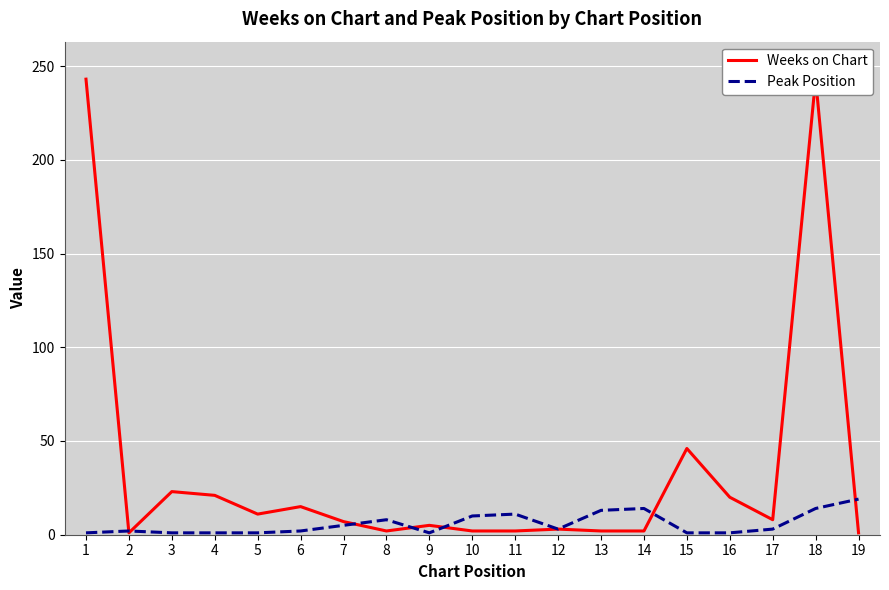

What is the difference between the second highest and second lowest values in the Peak Position series?

13